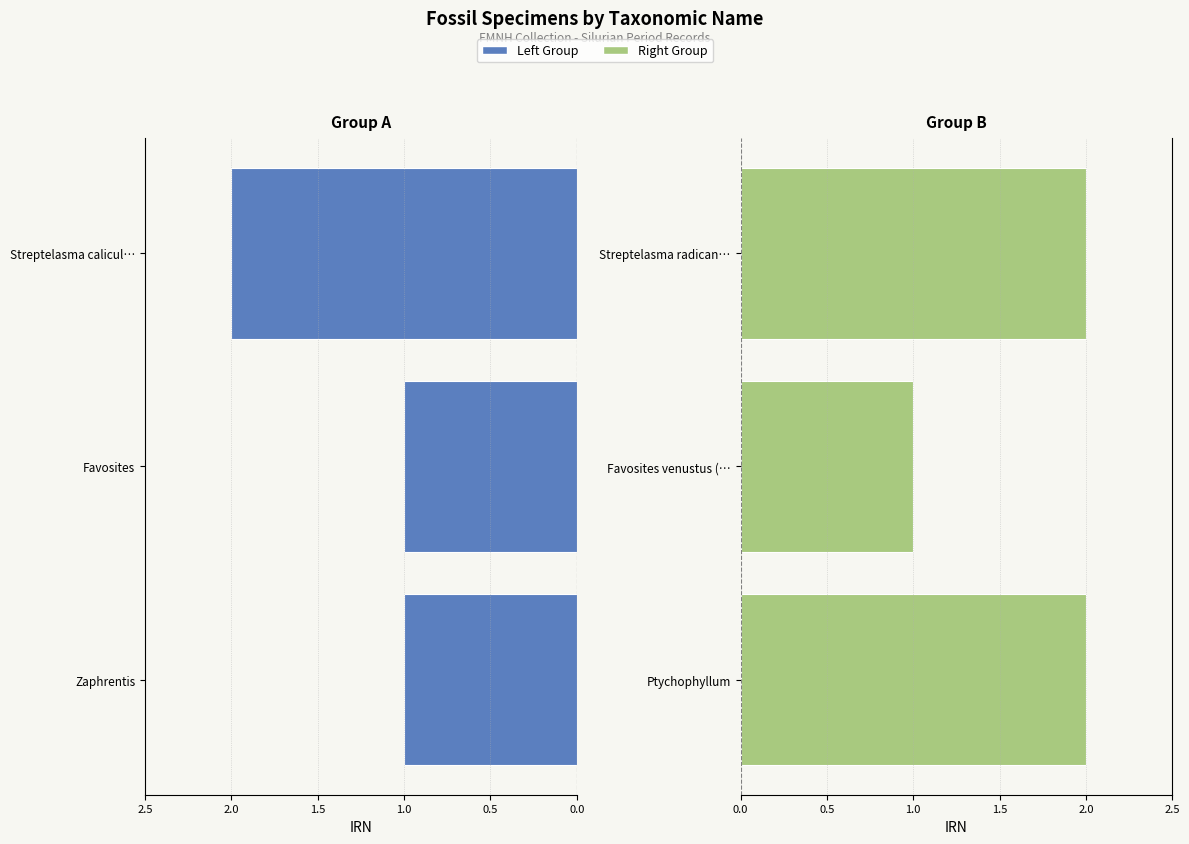

List the series in order of their peak value, highest first.

Left Group, Right Group